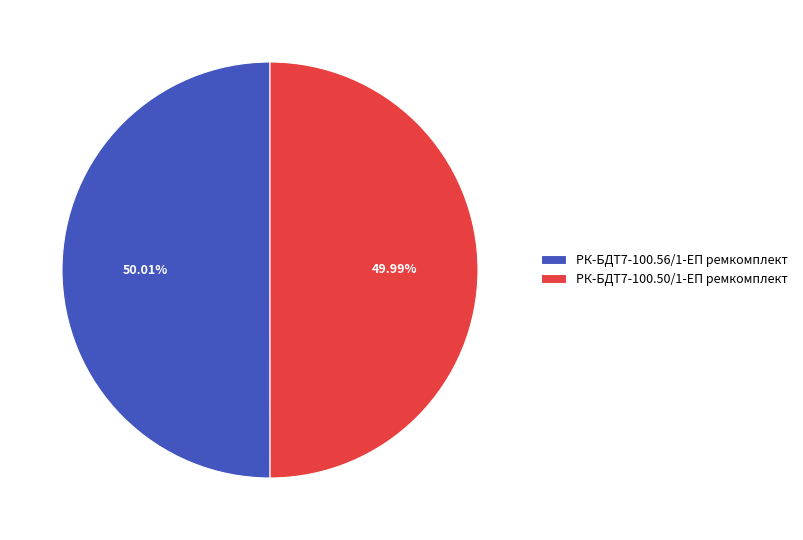

Count the number of slices in the pie.

2